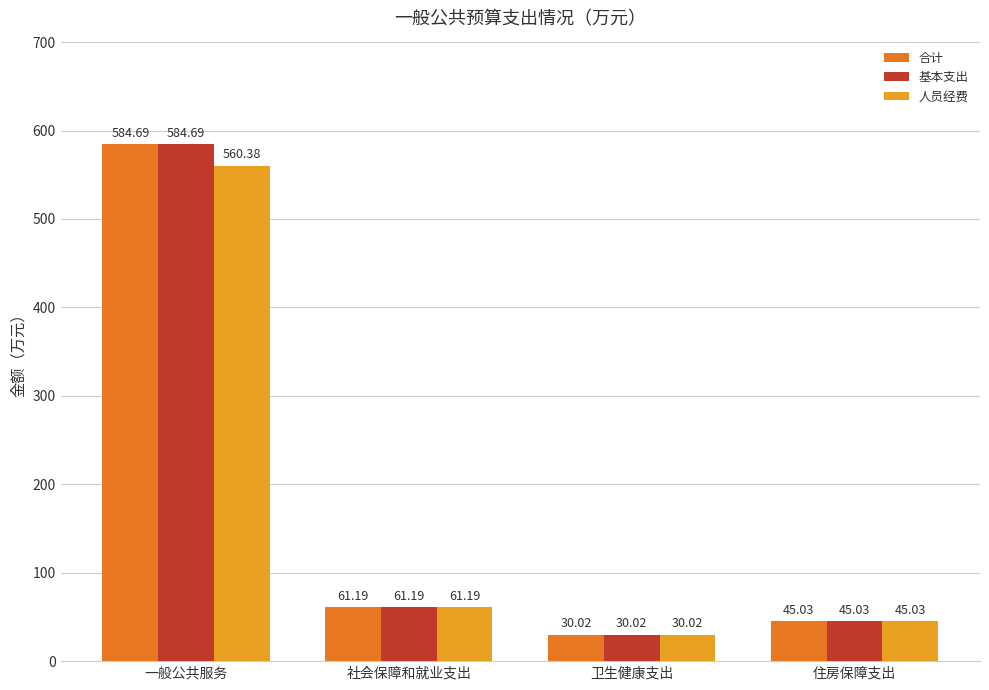

List the labels in order of 基本支出 value, smallest first.

卫生健康支出, 住房保障支出, 社会保障和就业支出, 一般公共服务